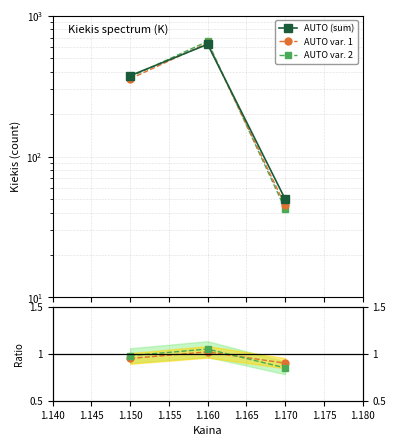

Count the number of categories in the chart.

3